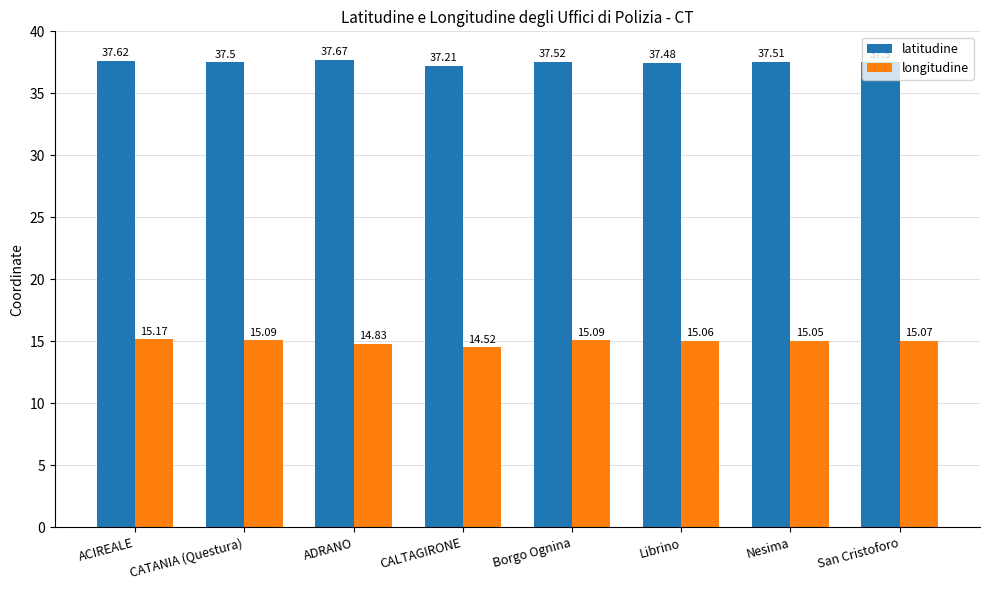

Which series has the largest total across all categories?

latitudine